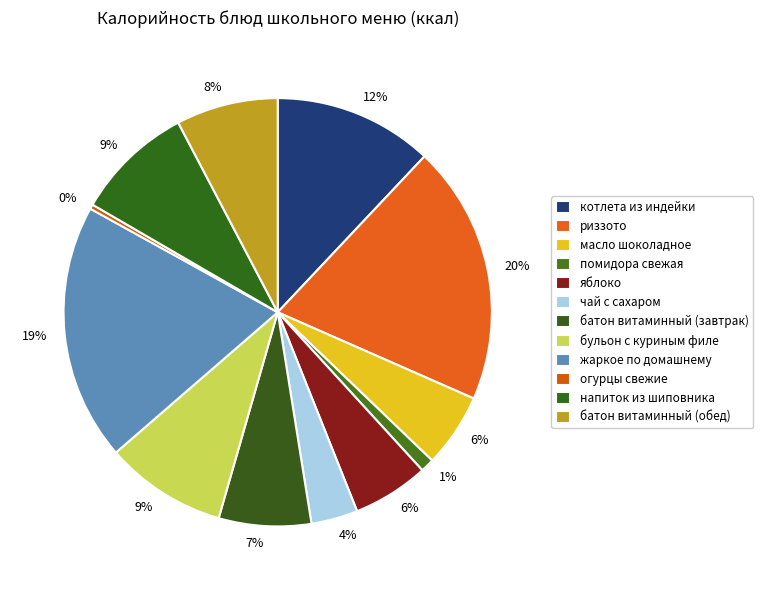

Rank the categories by value from lowest to highest.

огурцы свежие, помидора свежая, чай с сахаром, масло шоколадное, яблоко, батон витаминный (завтрак), батон витаминный (обед), напиток из шиповника, бульон с куриным филе, котлета из индейки, жаркое по домашнему, риззото